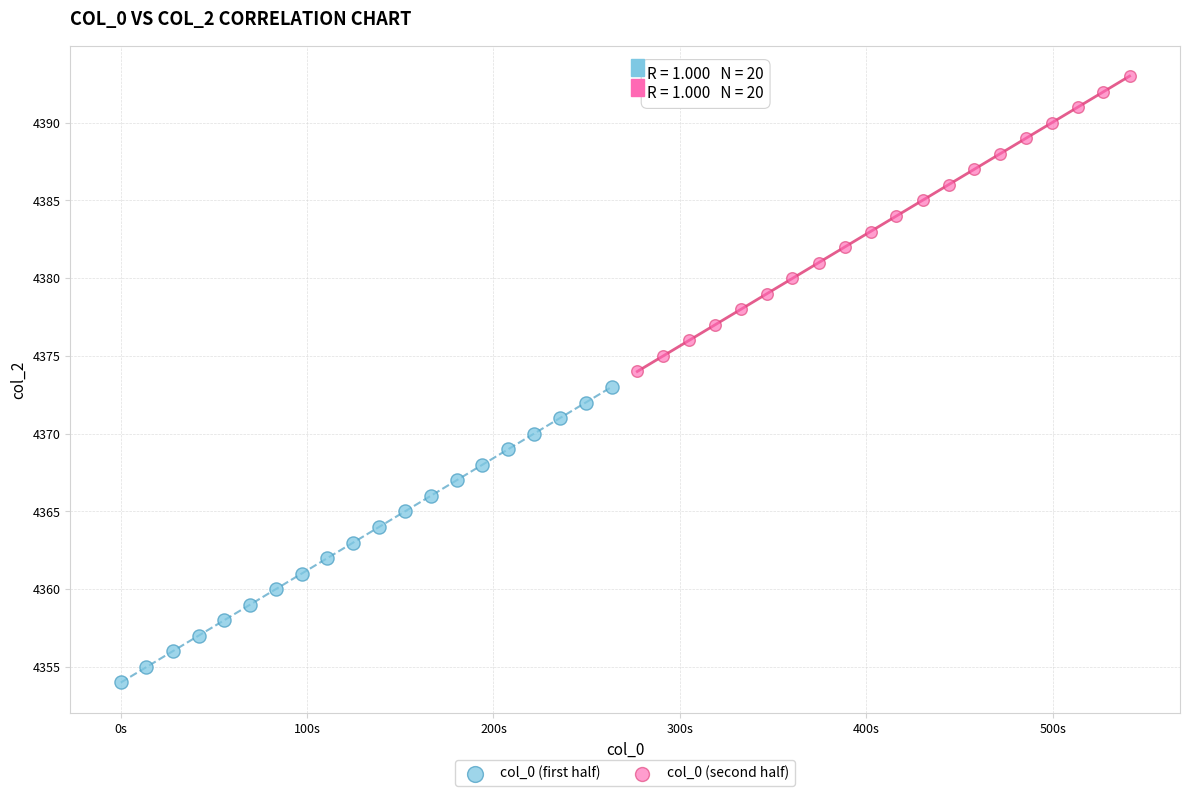

What are all the series names shown in the legend?

col_0 (first half), col_0 (second half)